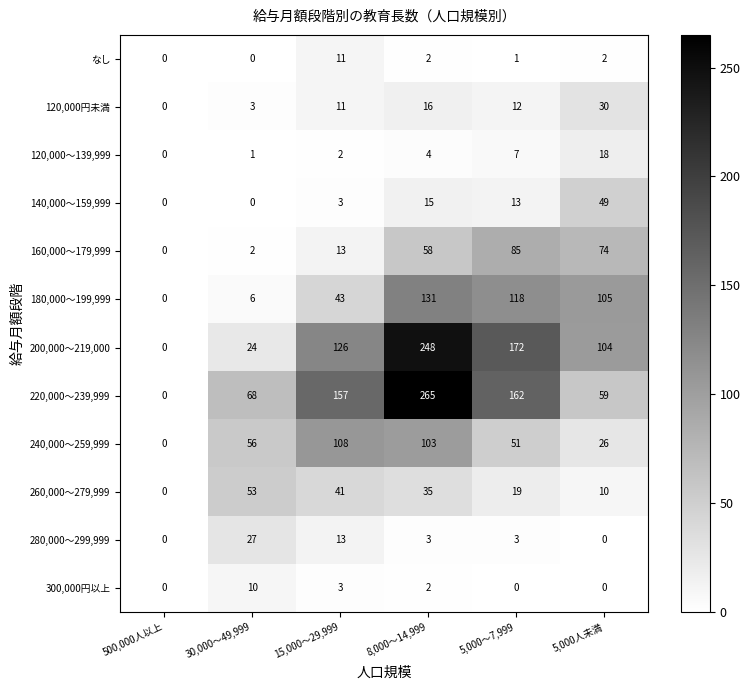

Between 15,000～29,999 and 5,000人未満, which series saw the biggest shift?

220,000～239,999